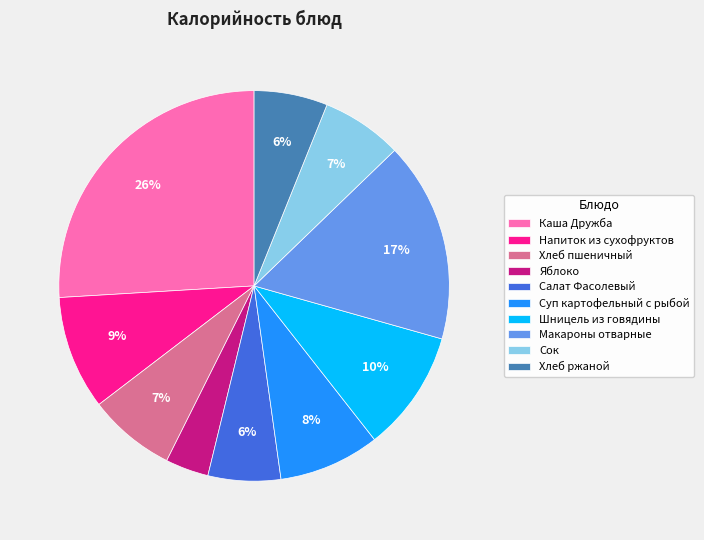

Which slice is the smallest?

Яблоко